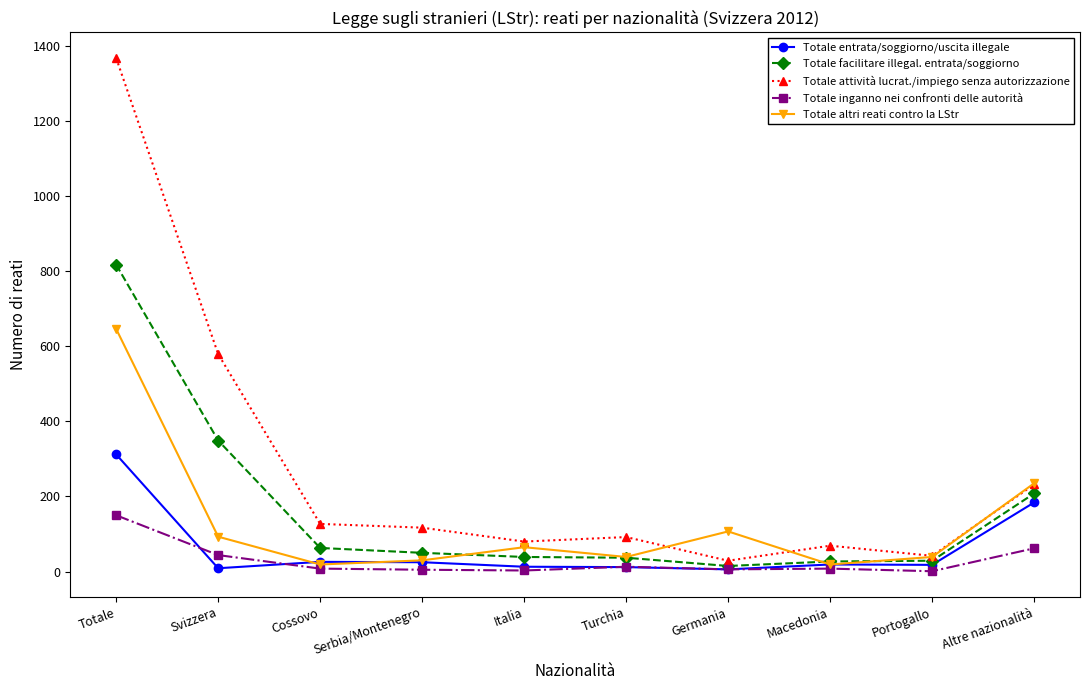

What is the minimum value shown in the chart?

1